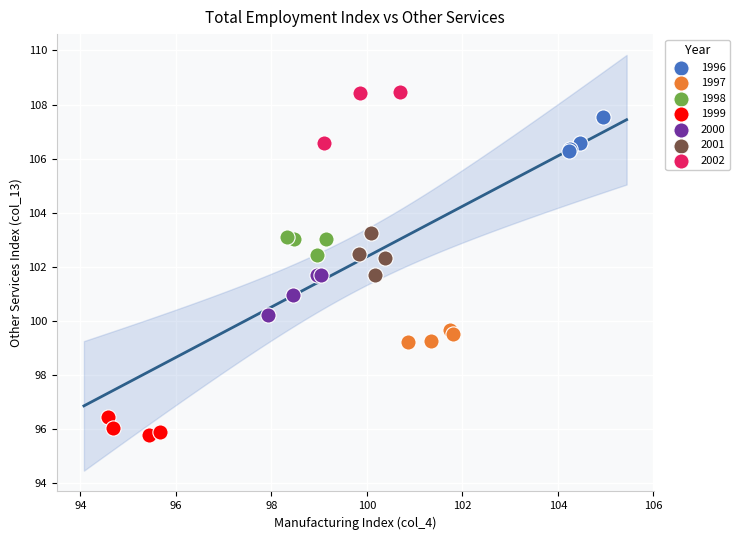

Which series has the largest Y range (max minus min)?

2002